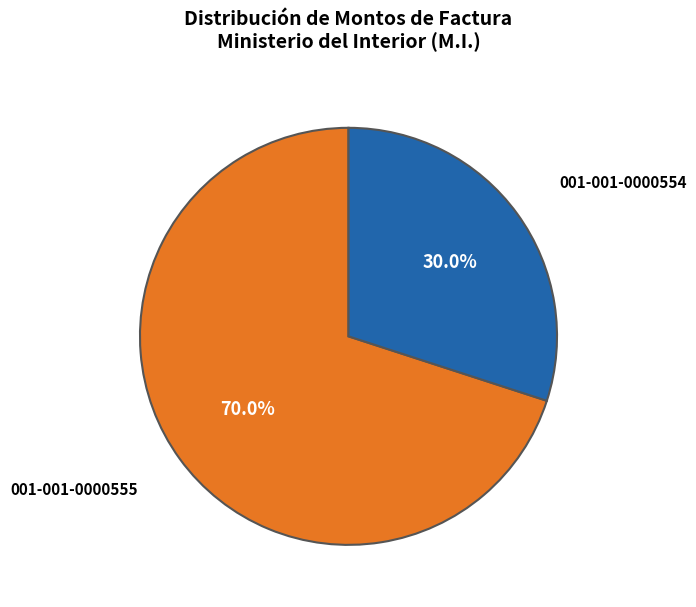

Does any single category account for the majority?

Yes